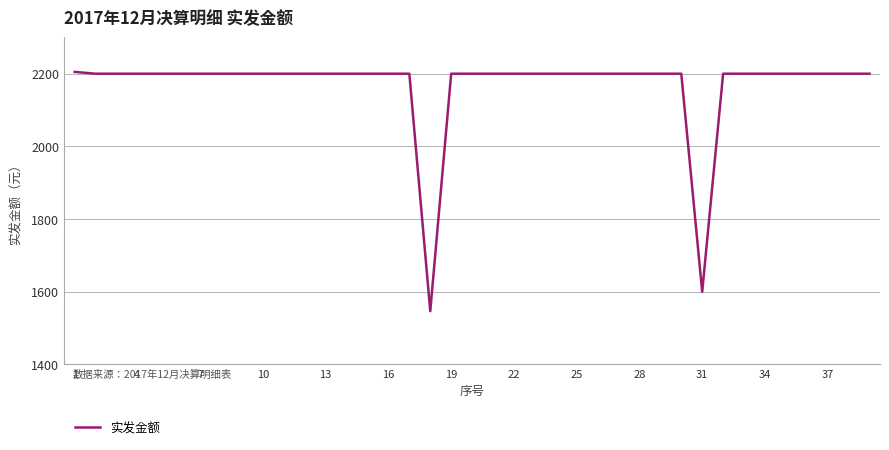

Is this an area chart (filled region under the line)?

No